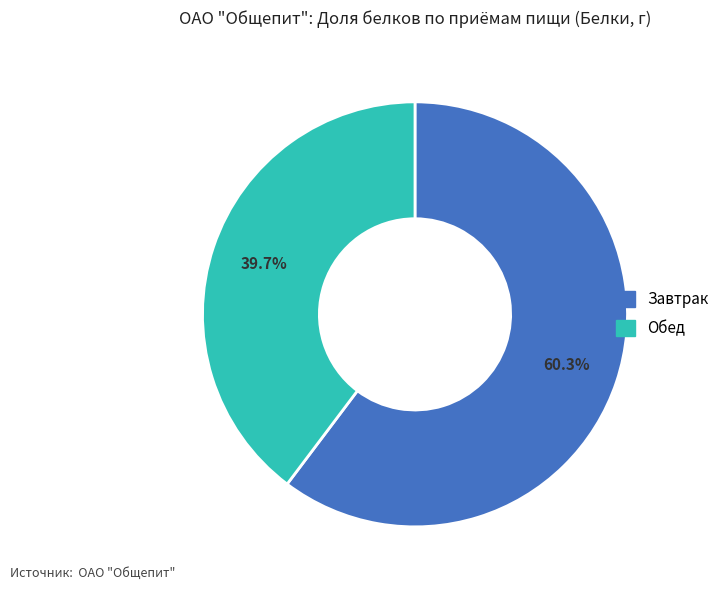

Is there a majority slice in this chart?

Yes